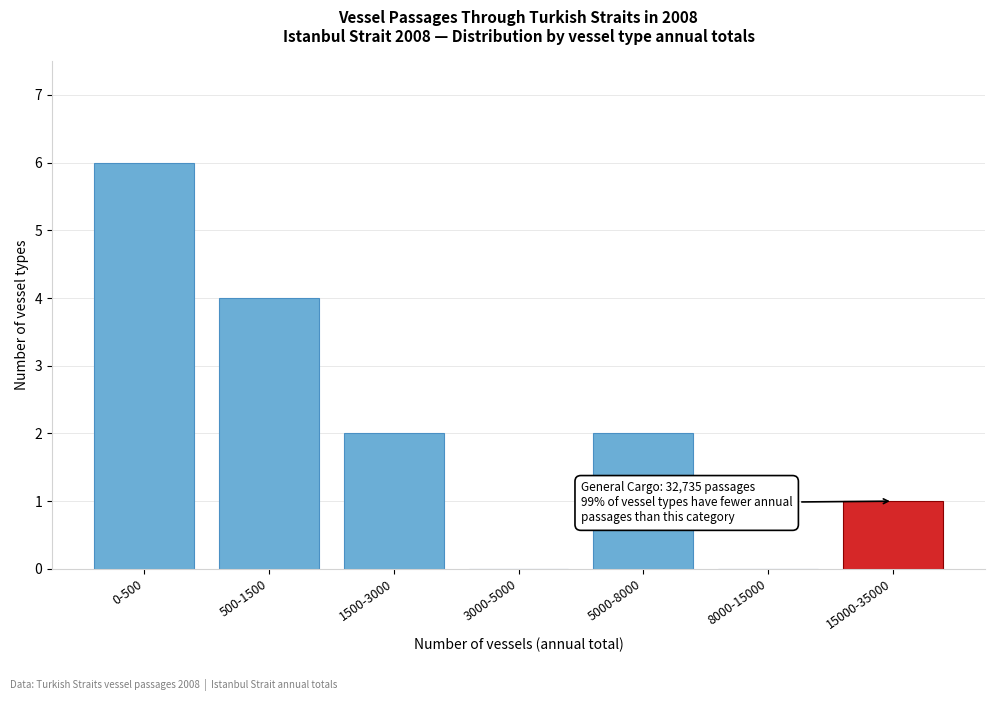

Reading right to left, list all the values displayed in this chart.

15000-35000=1	8000-15000=0	5000-8000=2	3000-5000=0	1500-3000=2	500-1500=4	0-500=6